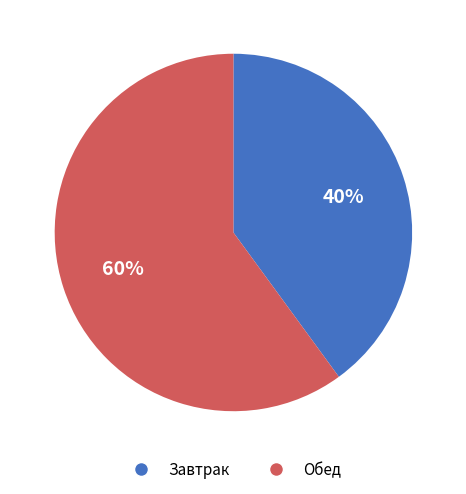

Is there any slice that represents more than half of the pie?

Yes